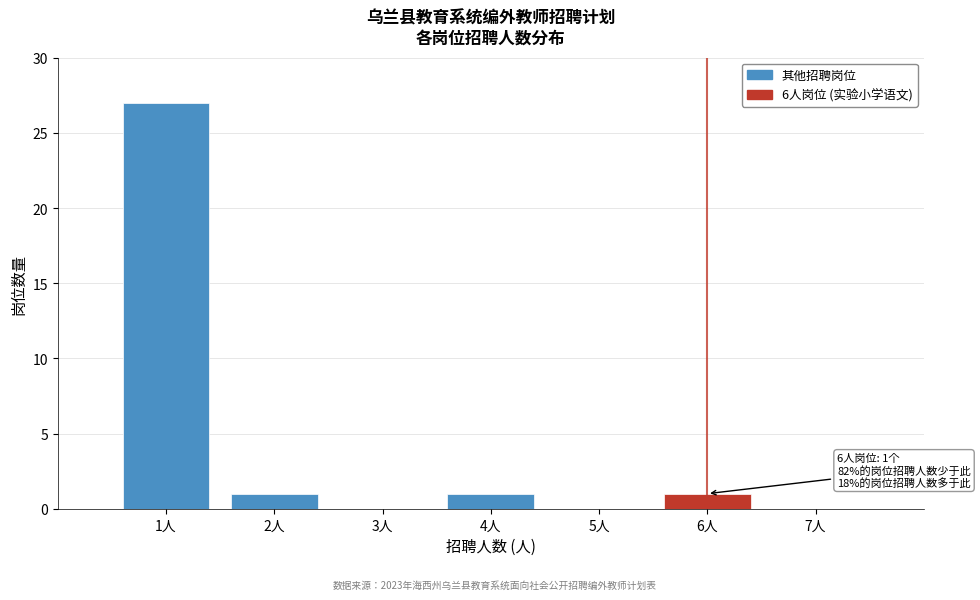

Reading left to right, what are all the values shown in this chart?

1人=27	2人=1	3人=0	4人=1	5人=0	6人=1	7人=0